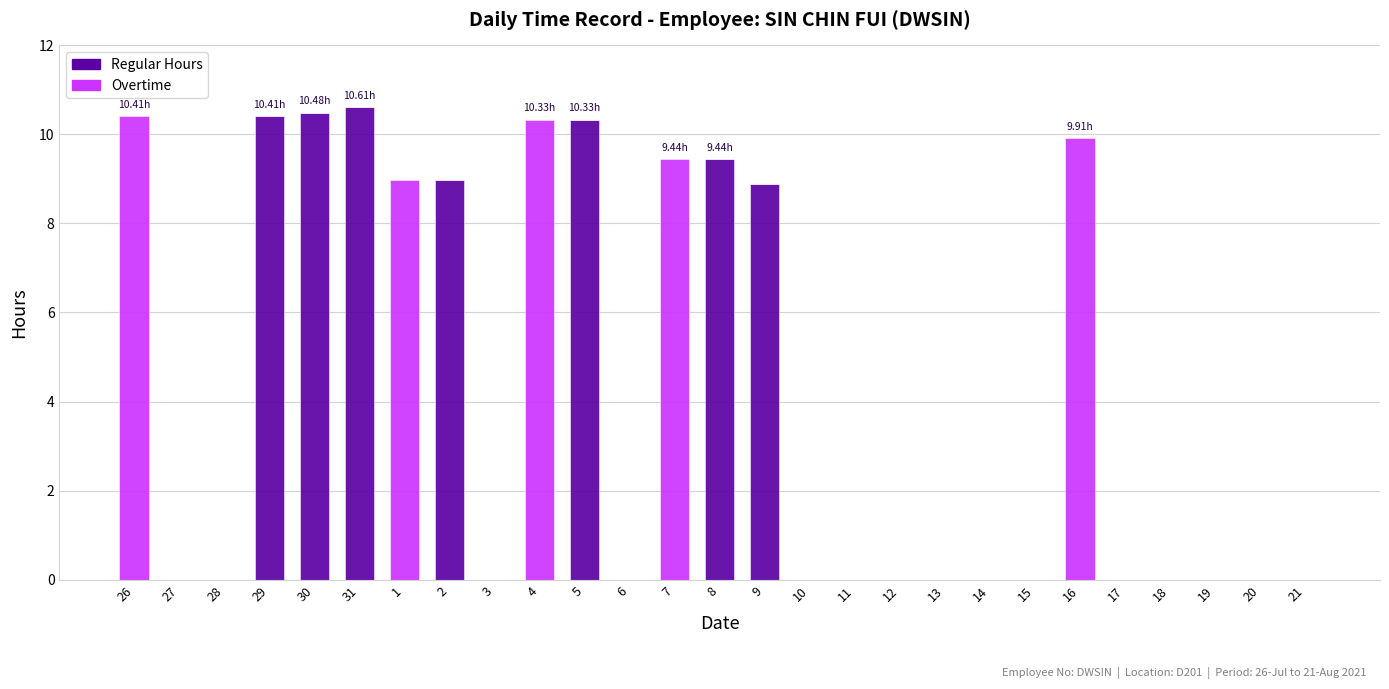

How many series are shown in this chart?

2